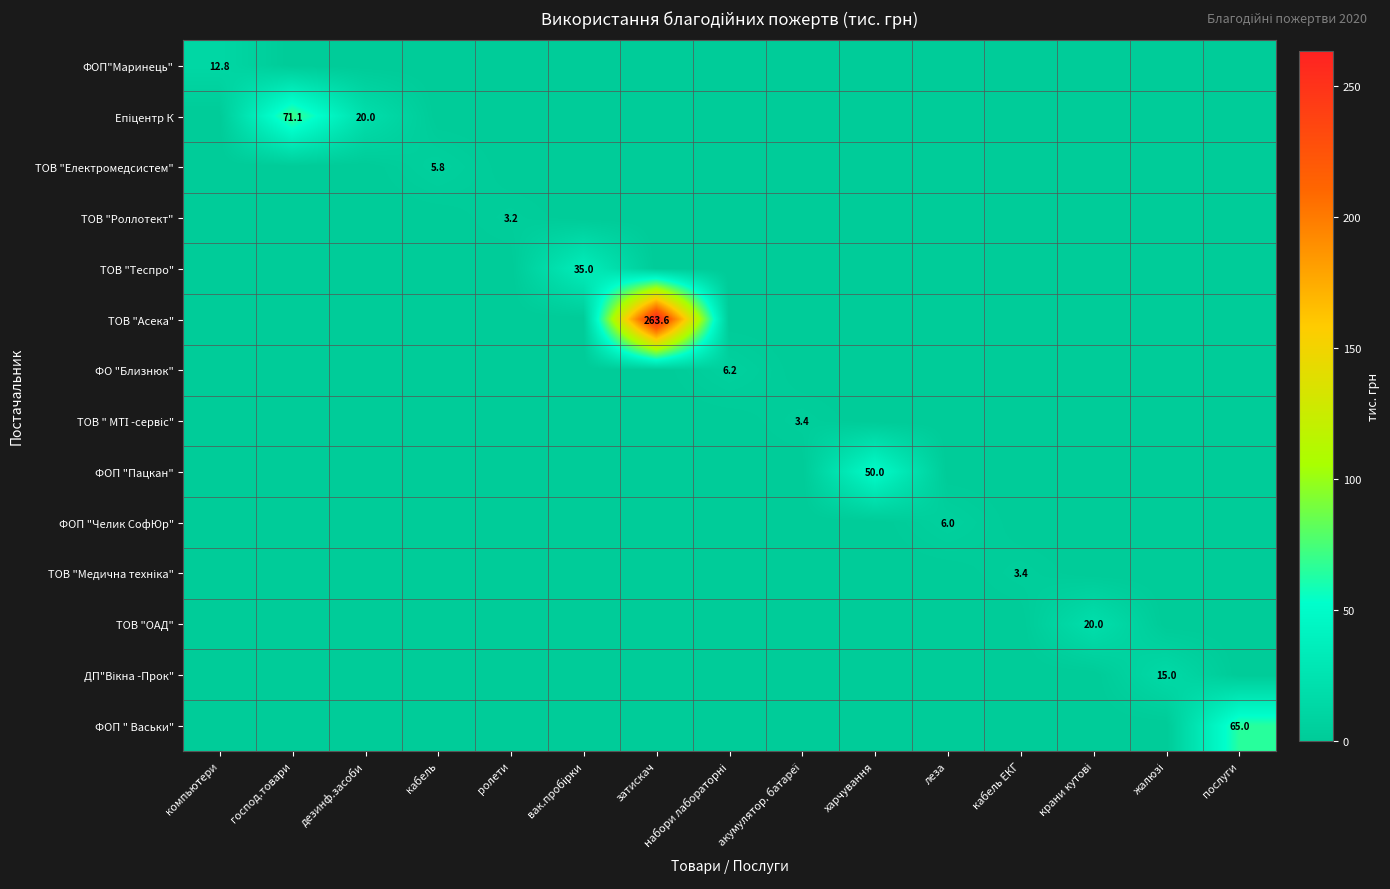

At which category is the sum across all series the highest?

затискач